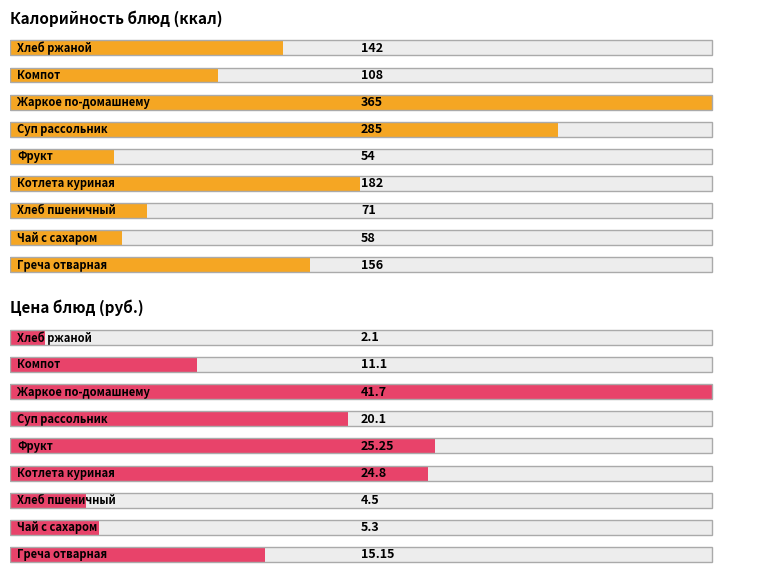

What are all the series names shown in the legend?

Калорийность блюд (ккал), Цена блюд (руб.)